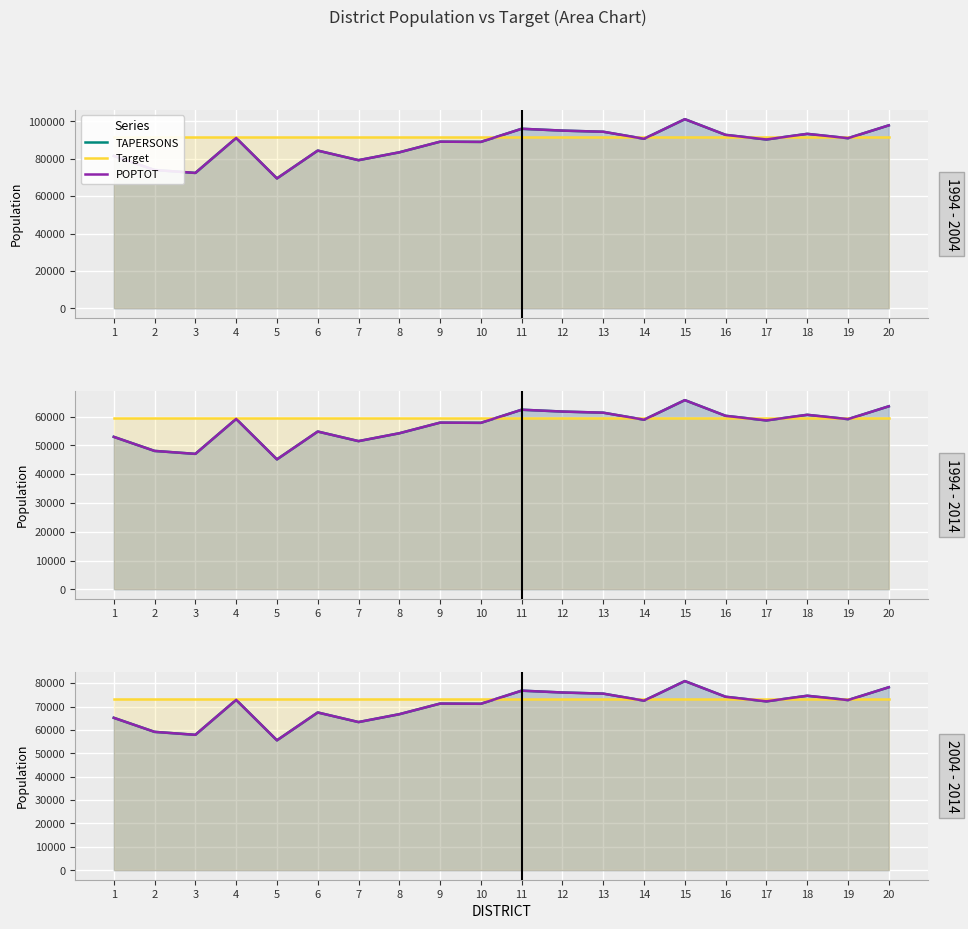

The TAPERSONS series shows 71184.8 at 10. True or false?

True